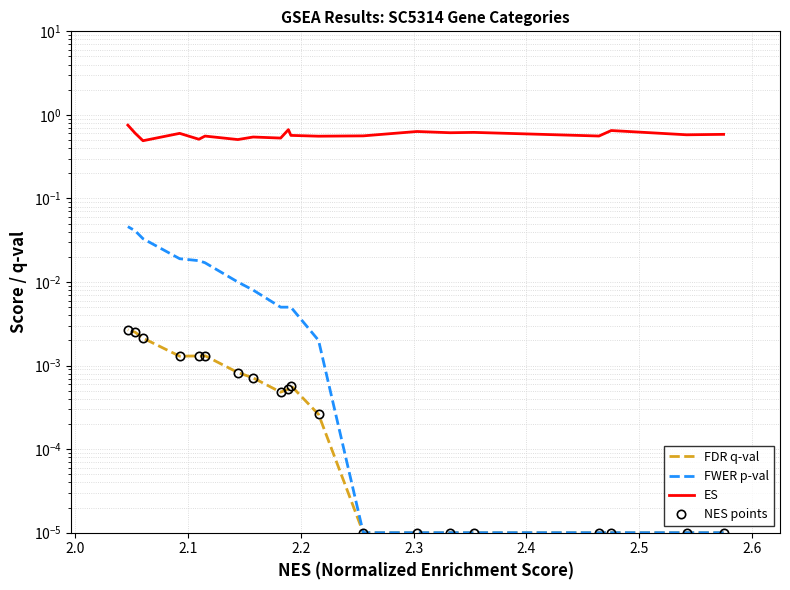

In FDR q-val, how many points are lower than both neighbors (excluding endpoints)?

2